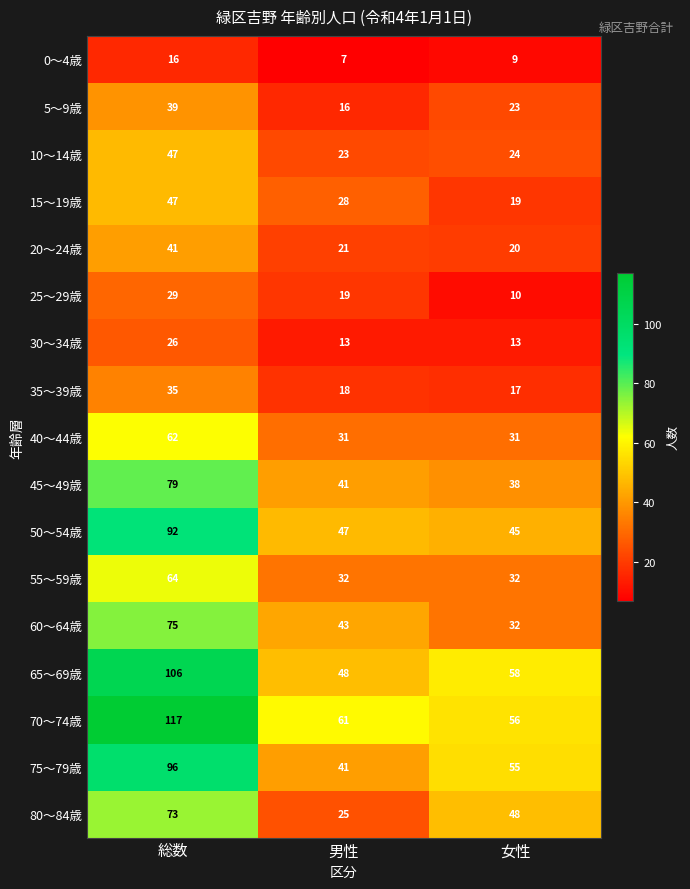

List the labels in order of 80～84歳 value, smallest first.

男性, 女性, 総数